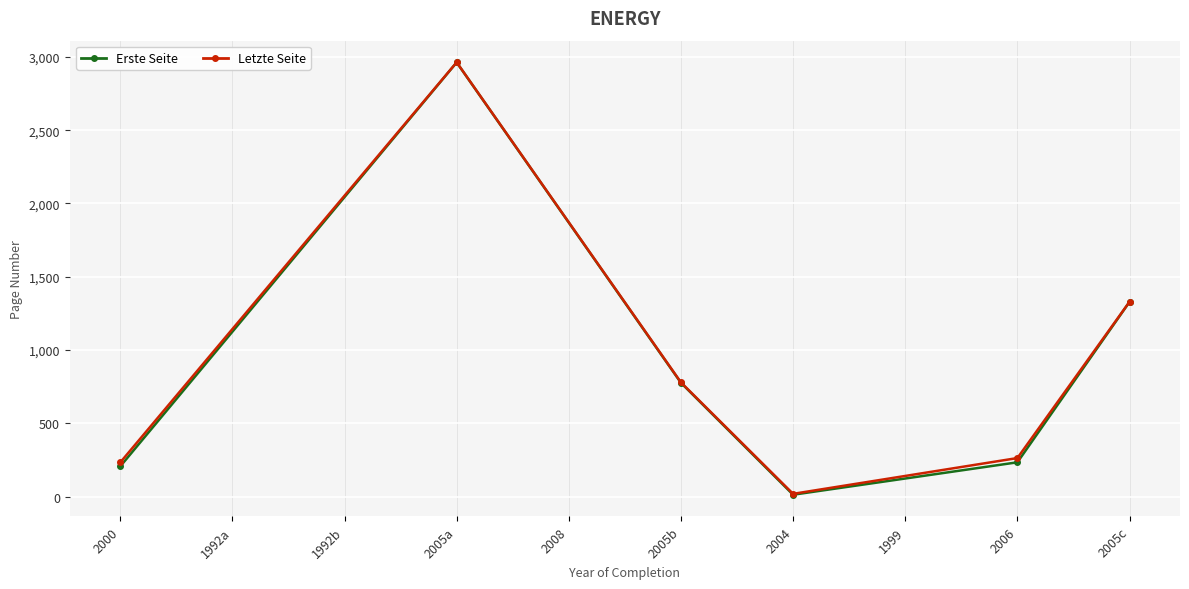

What are all the series names shown in the legend?

Erste Seite, Letzte Seite